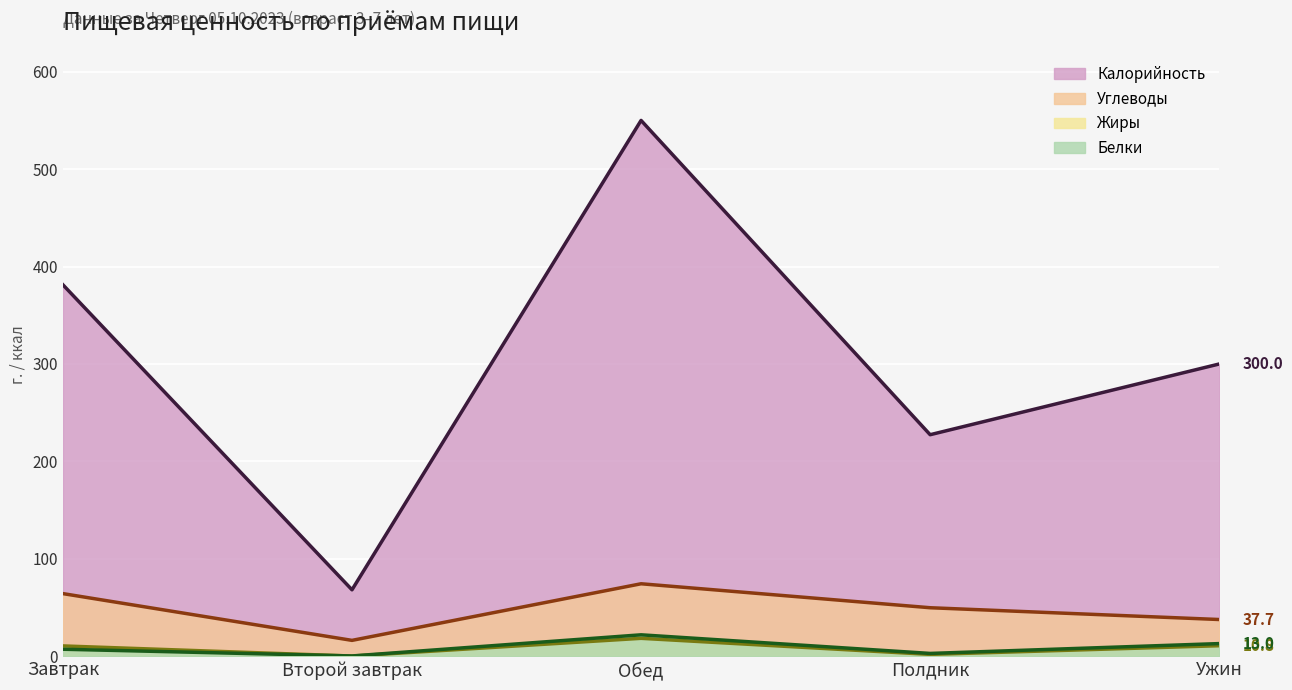

Reading left to right, transcribe all the data shown in this chart.

Углеводы: Завтрак=64.3	Второй завтрак=16.3	Обед=74.4	Полдник=49.8	Ужин=37.7
Калорийность: Завтрак=381.3	Второй завтрак=68.2	Обед=550.0	Полдник=227.4	Ужин=300.0
Белки: Завтрак=7.2	Второй завтрак=0.3	Обед=22.0	Полдник=2.9	Ужин=13.0
Жиры: Завтрак=10.6	Второй завтрак=0.2	Обед=18.4	Полдник=1.9	Ужин=10.8